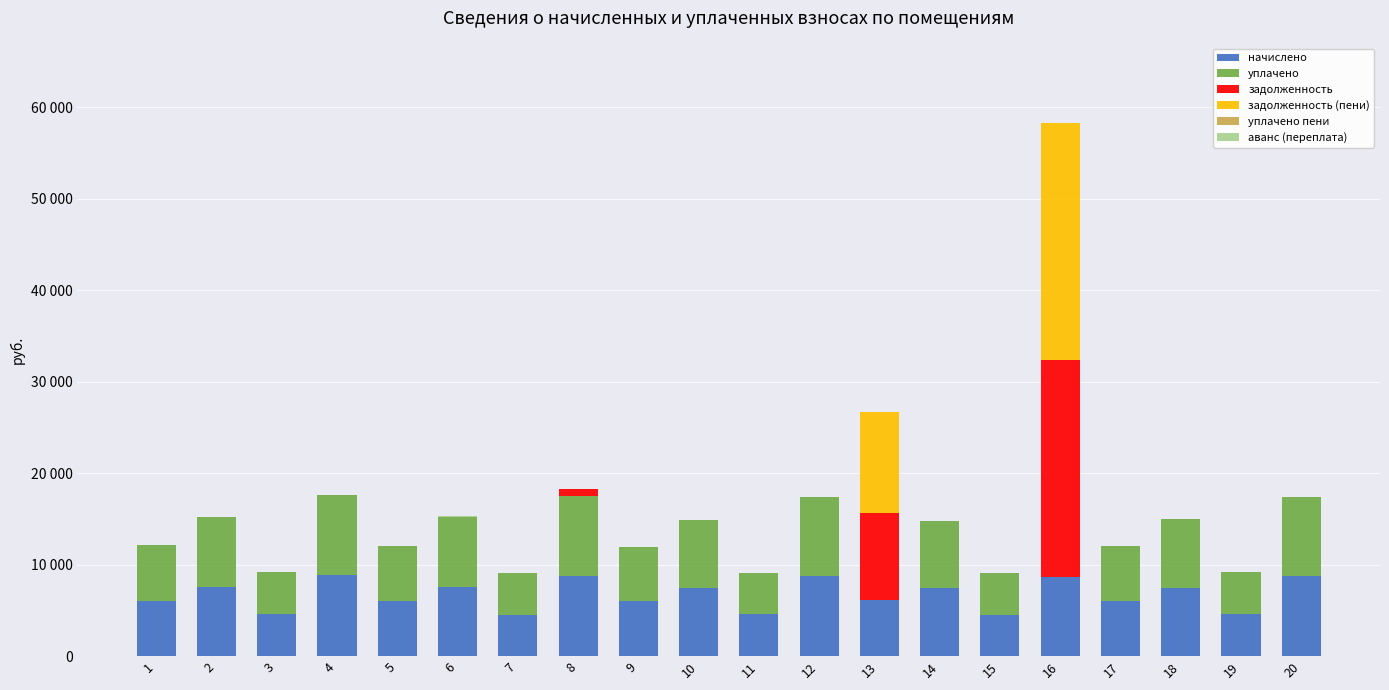

What is the sum of all задолженность values?

33996.1